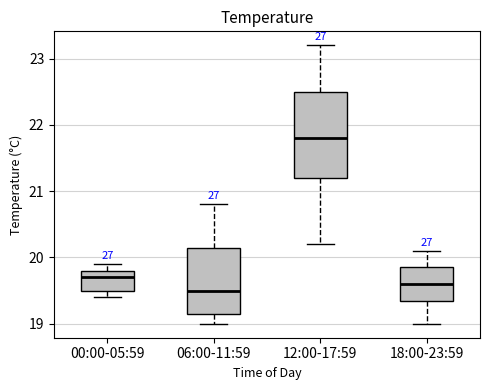

Which box has the highest median line?

12:00-17:59